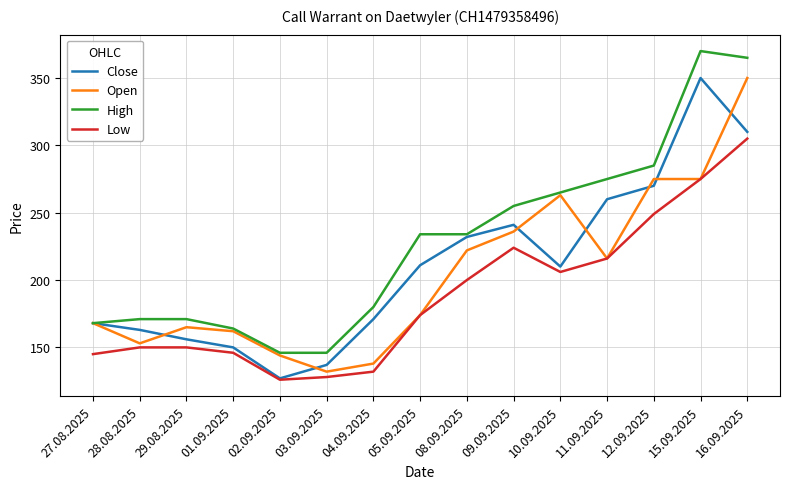

Is it true that Open equals 59 at 02.09.2025?

False